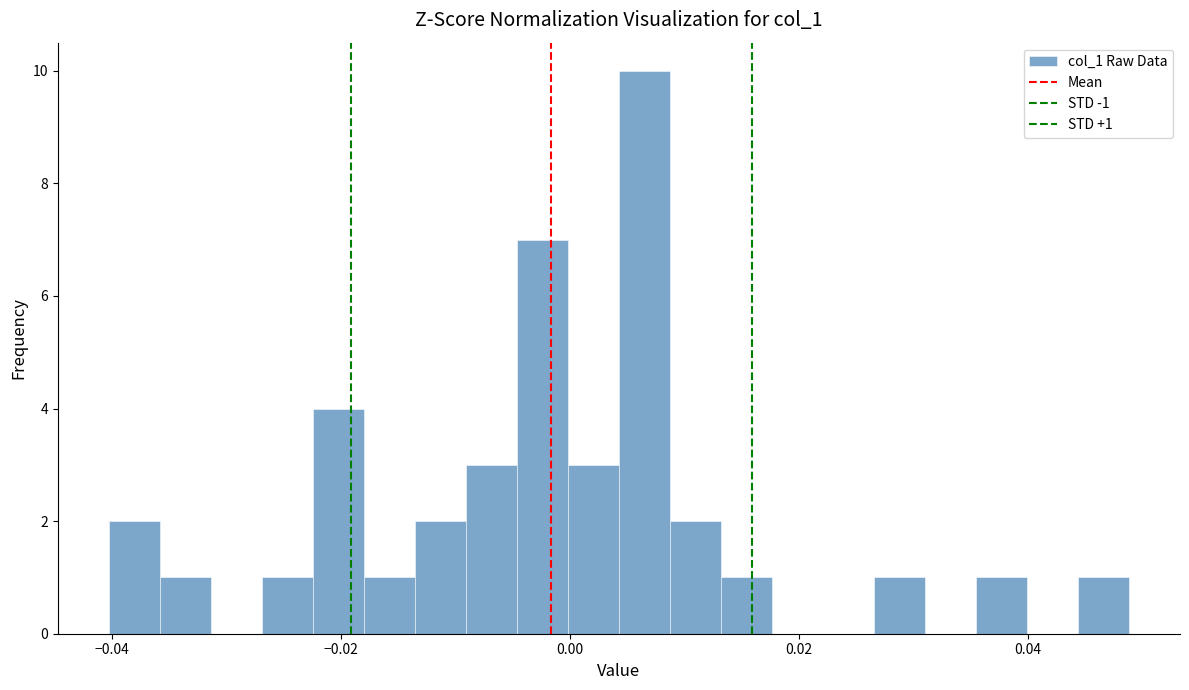

Around what value on the x-axis is the tallest bar? Give the approximate position of its centre, as read against the axis.

0.006